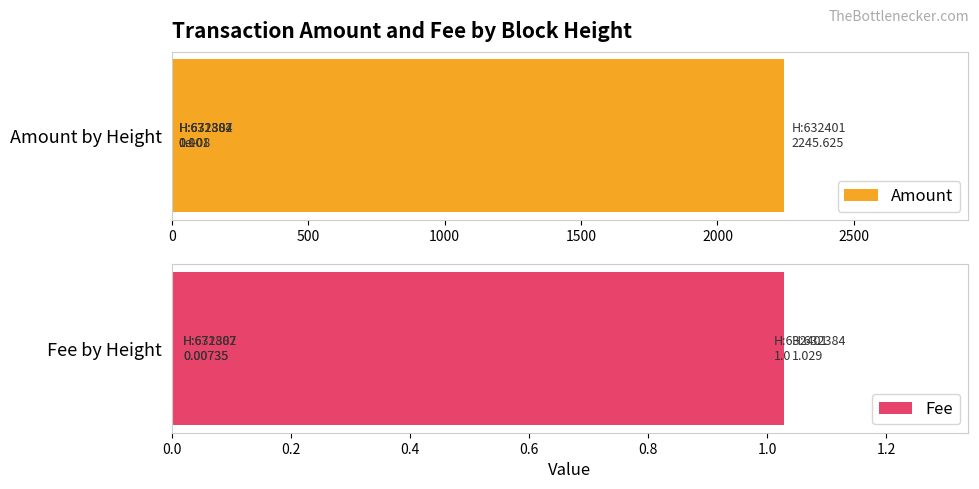

List the series in order of their overall mean, highest first.

Amount, Fee